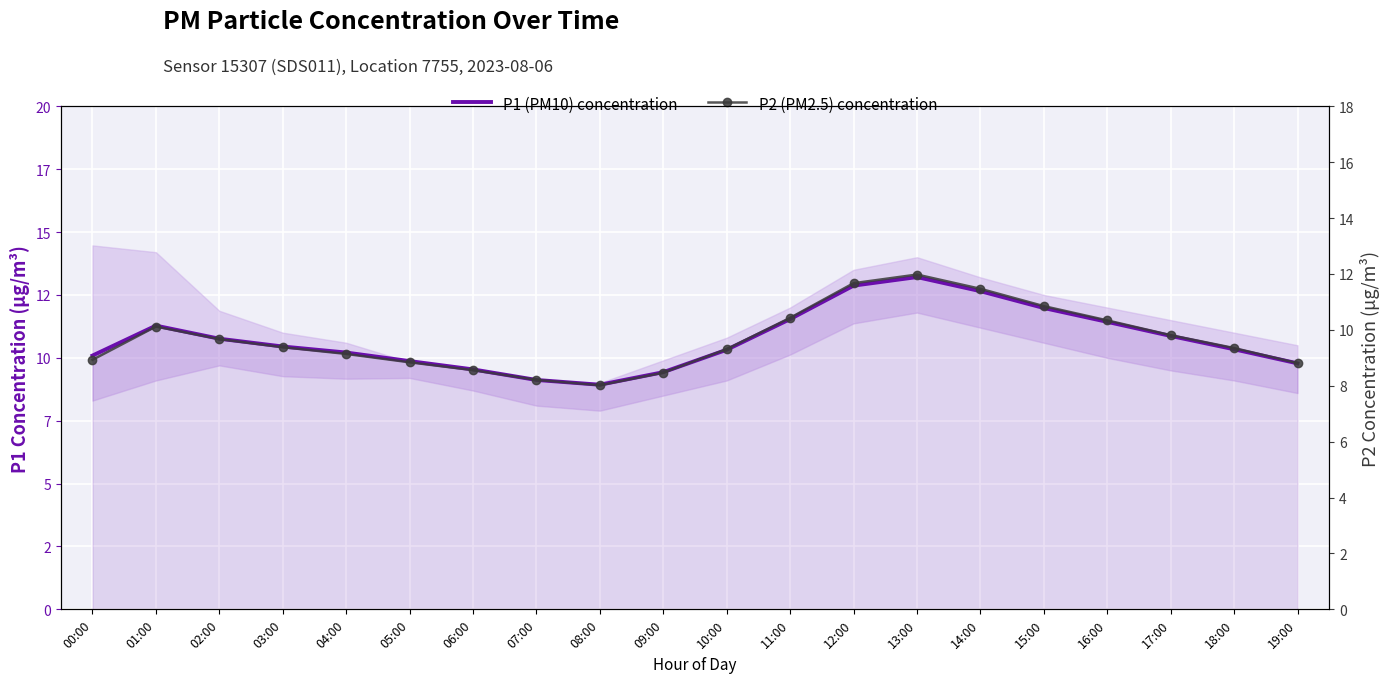

True or false: P2 (PM2.5) concentration and P1 (PM10) concentration cross at least once.

False